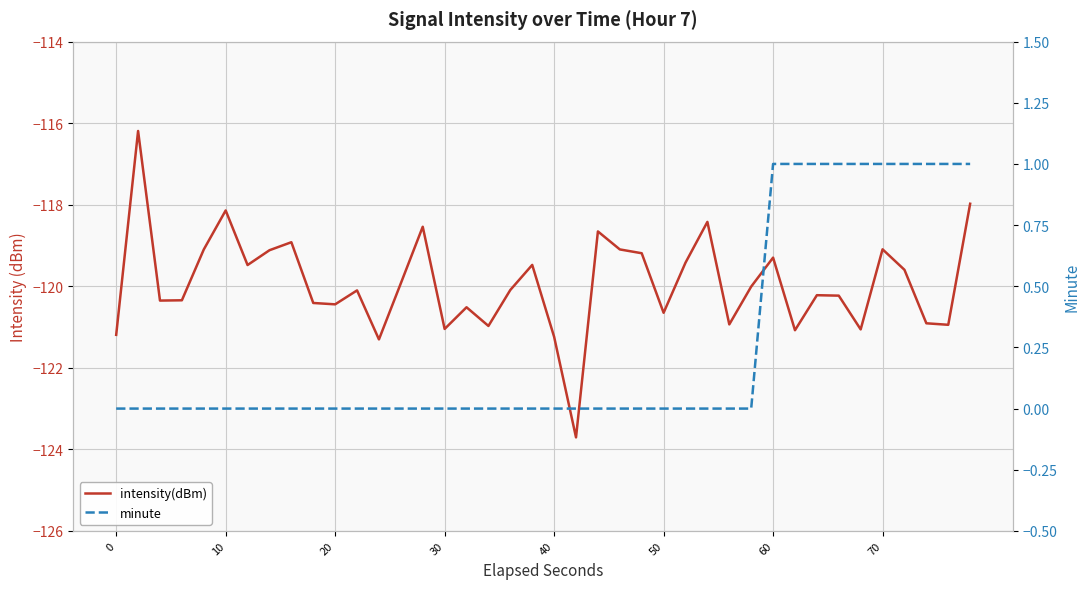

What is the sum of all intensity(dBm) values?

-4797.4